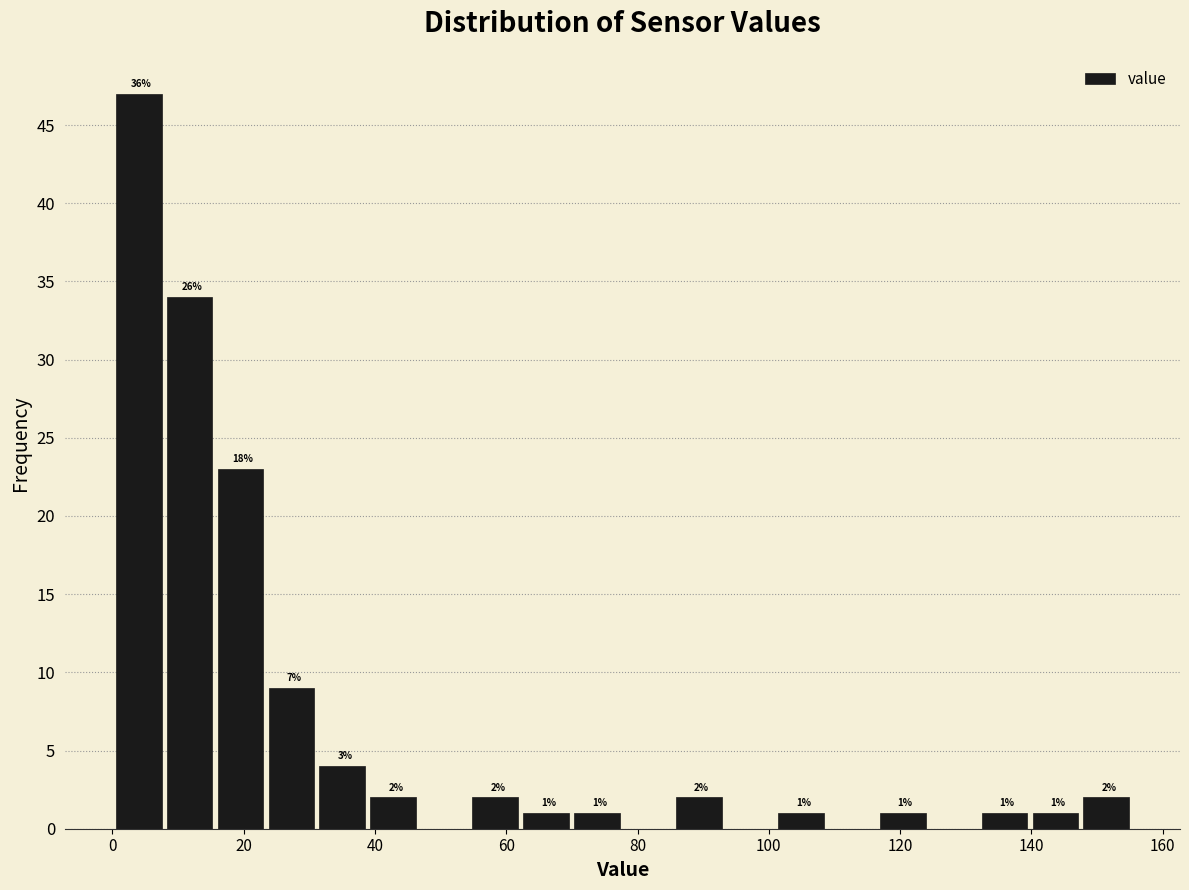

Around what value on the x-axis is the tallest bar? Give the approximate position of its centre, as read against the axis.

4